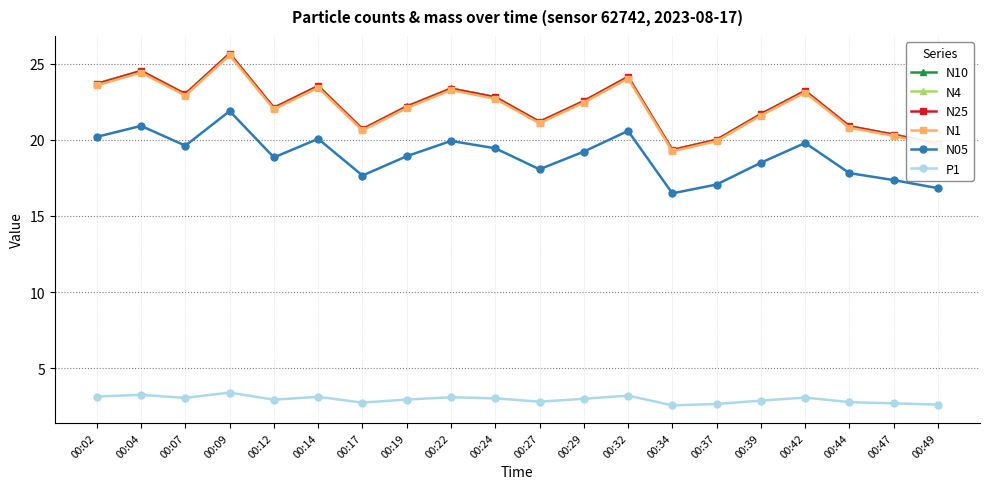

The value of P1 at 00:04 is 3.2. True or false?

True